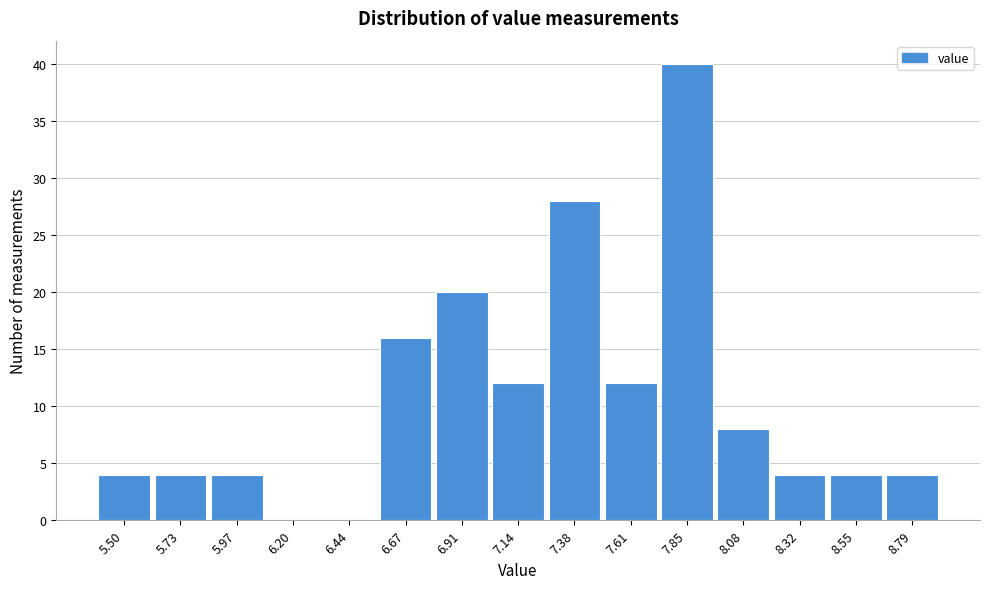

Reading right to left, what are all the values shown in this chart?

8.79=4	8.55=4	8.32=4	8.08=8	7.85=40	7.61=12	7.38=28	7.14=12	6.91=20	6.67=16	6.44=0	6.20=0	5.97=4	5.73=4	5.50=4